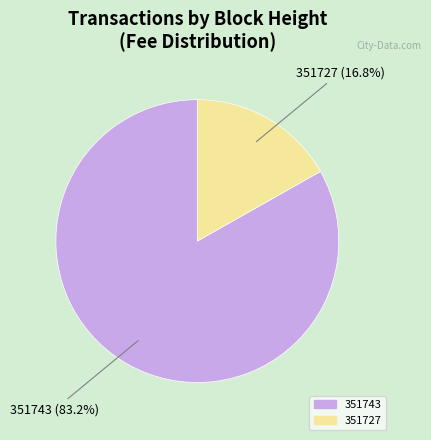

How many slices are in this pie chart?

2